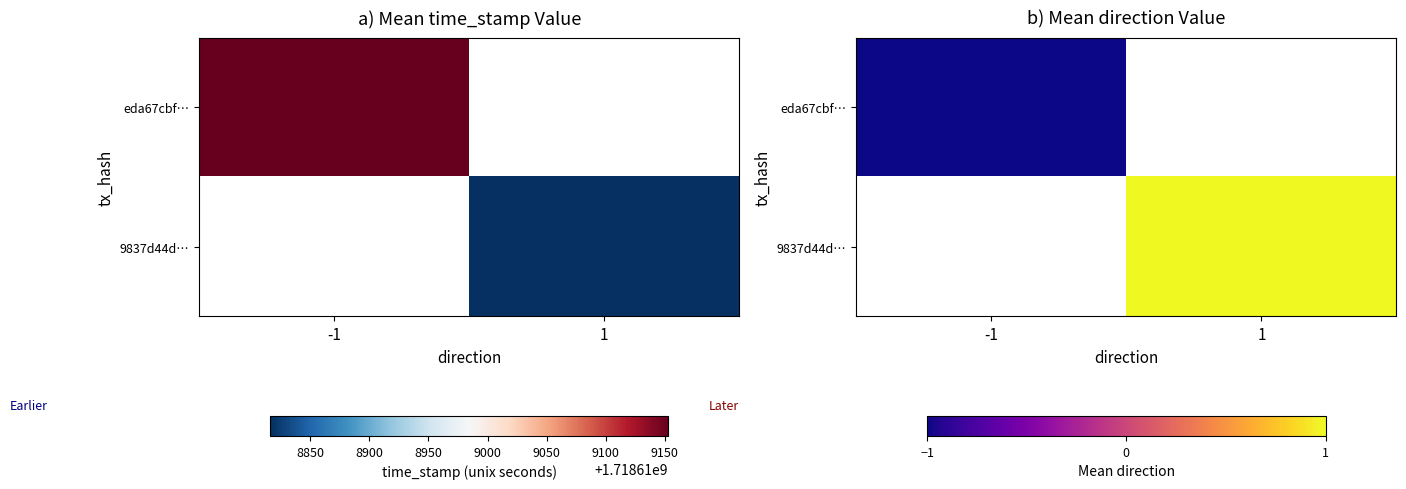

Which has a higher value, -1 or 1?

1